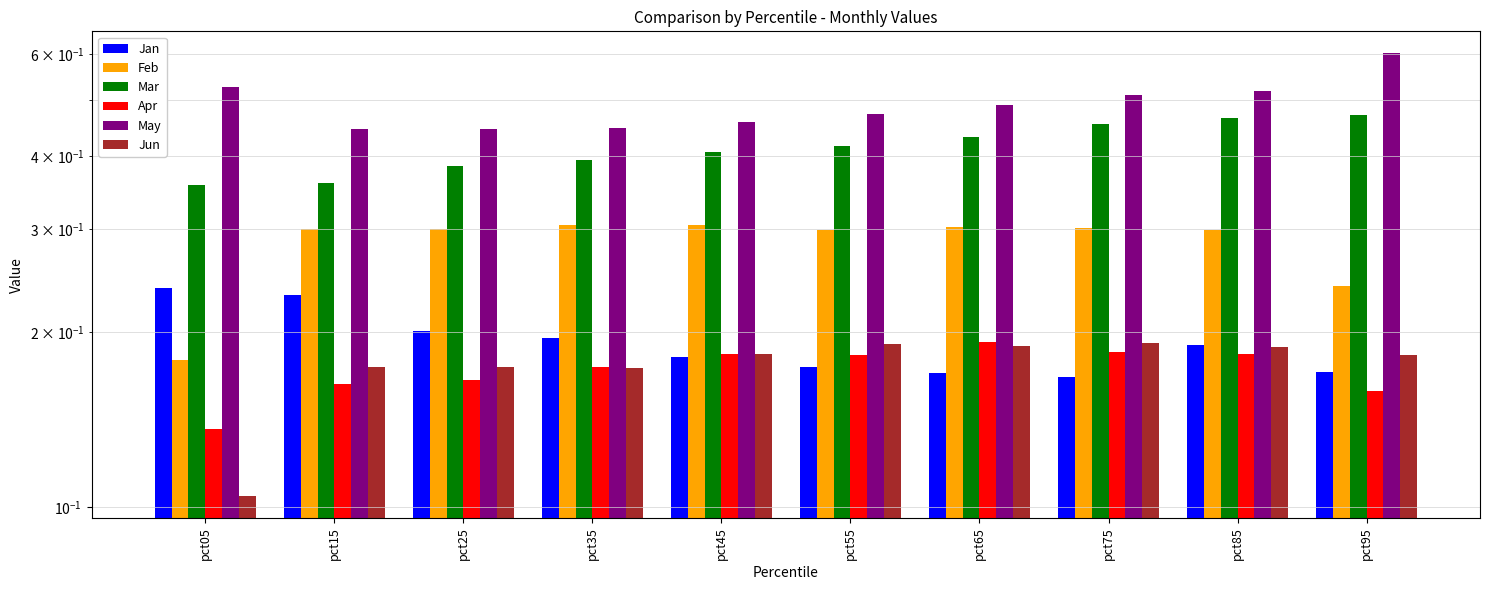

The May series shows 0.7 at pct45. True or false?

False